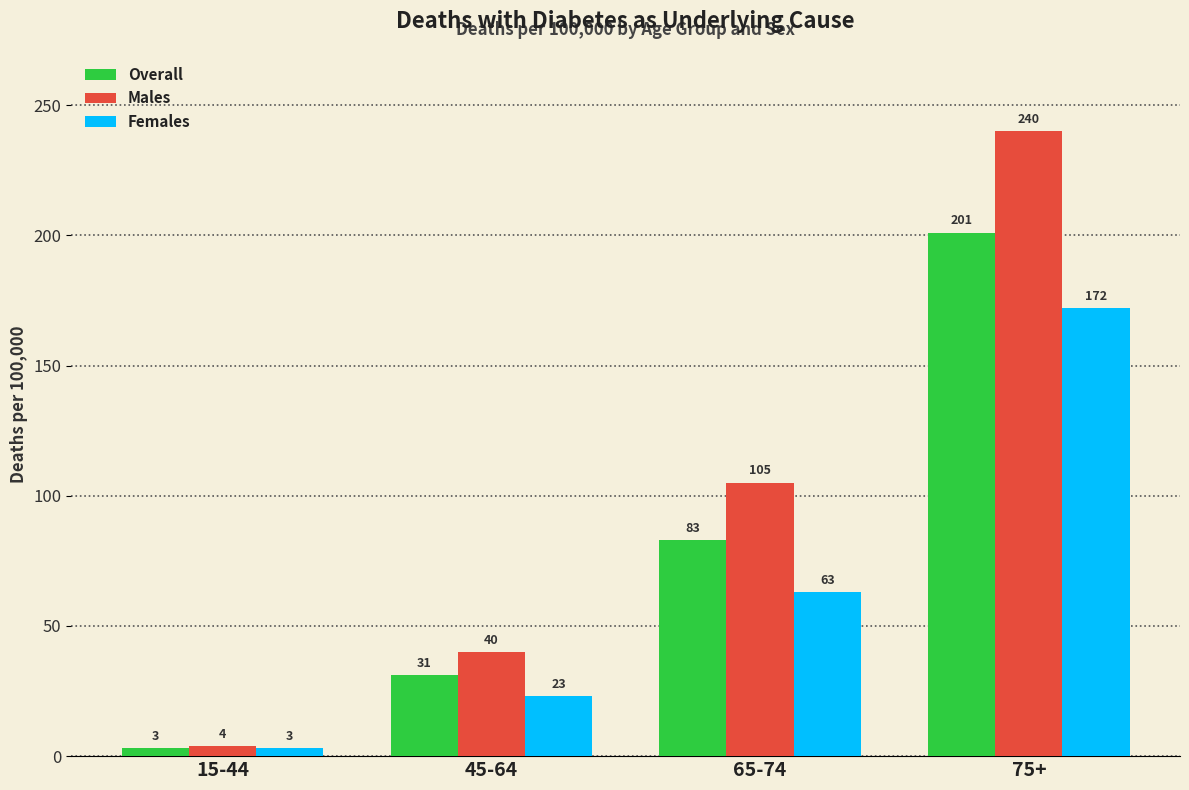

Reading left to right, transcribe all the data shown in this chart.

Overall: 15-44=3	45-64=31	65-74=83	75+=201
Males: 15-44=4	45-64=40	65-74=105	75+=240
Females: 15-44=3	45-64=23	65-74=63	75+=172